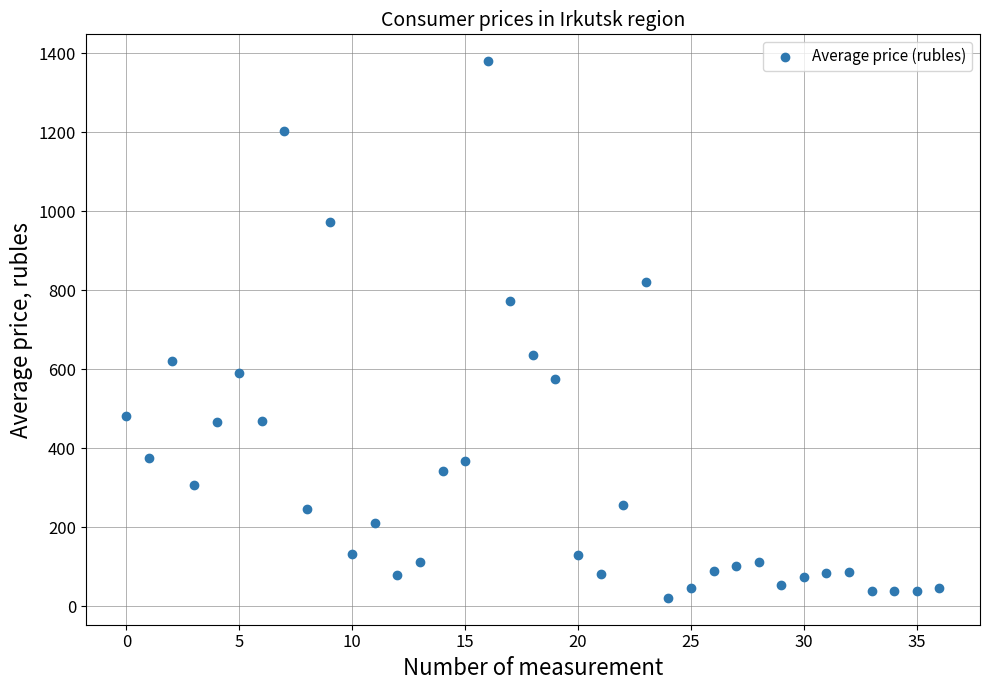

What is the range of Y values (max minus min)?

1358.3